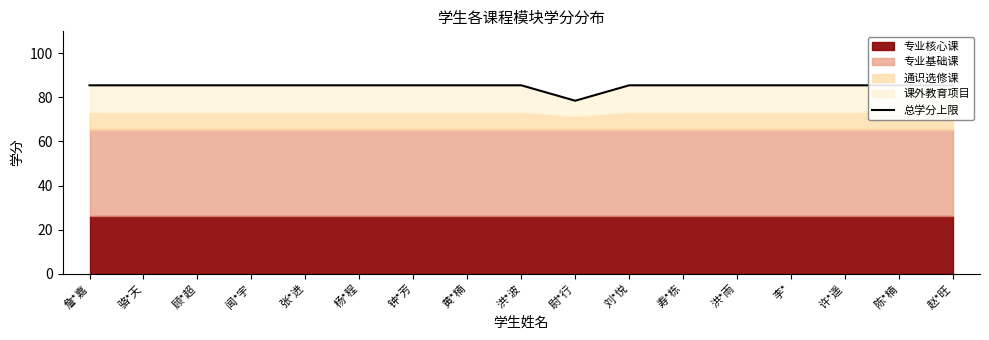

What is the label of the 14th point from the right?

闻*宇